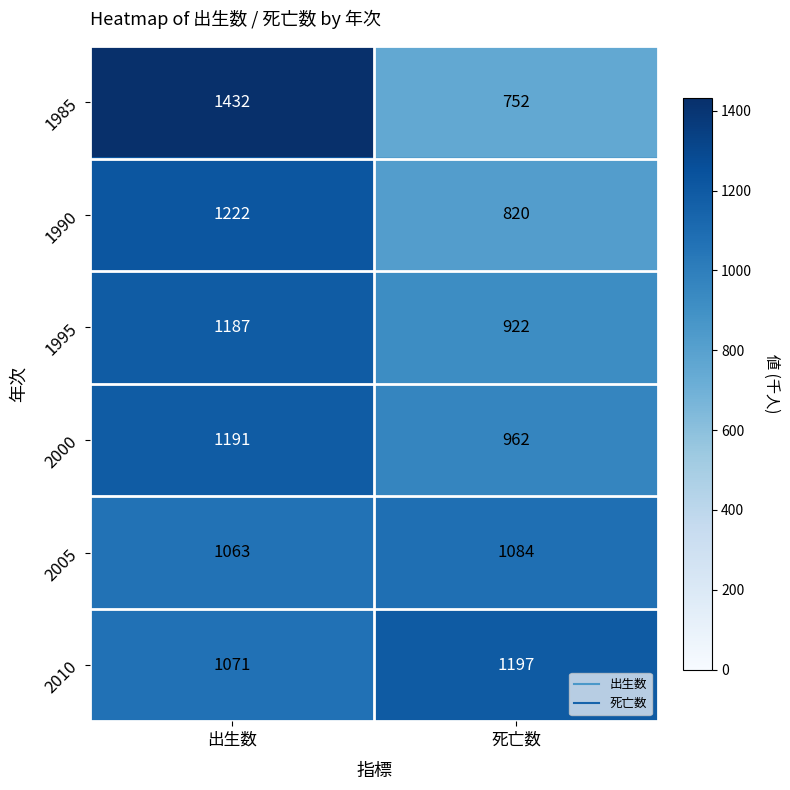

What is the difference between the maximum and minimum values in the 1985 series?

680